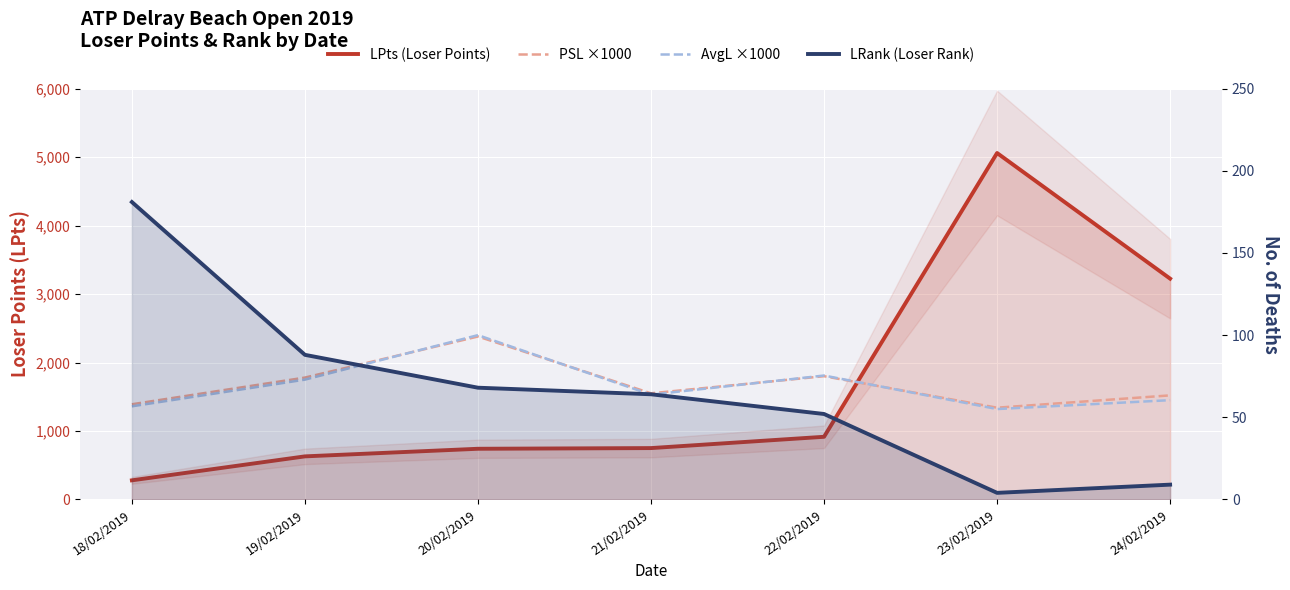

What is the total value across all series at 18/02/2019?

3210